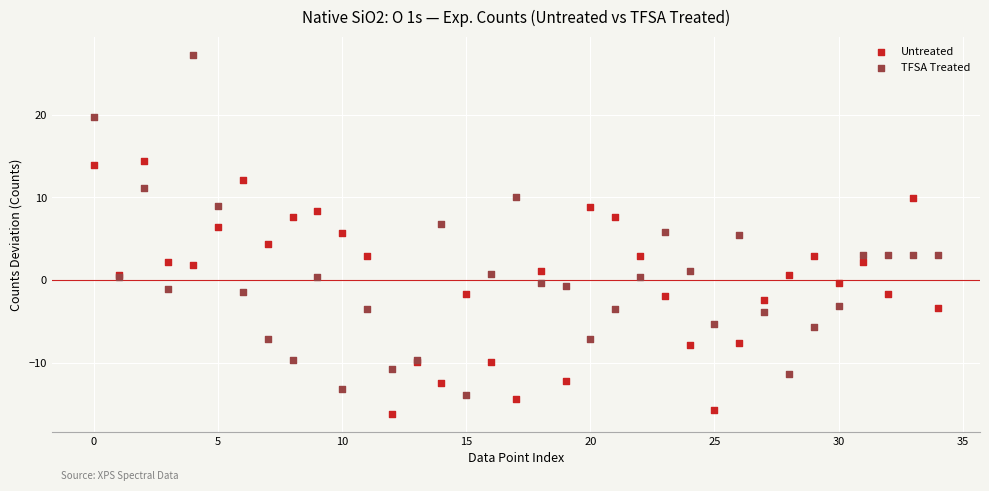

Which series has the widest spread of Y values?

TFSA Treated